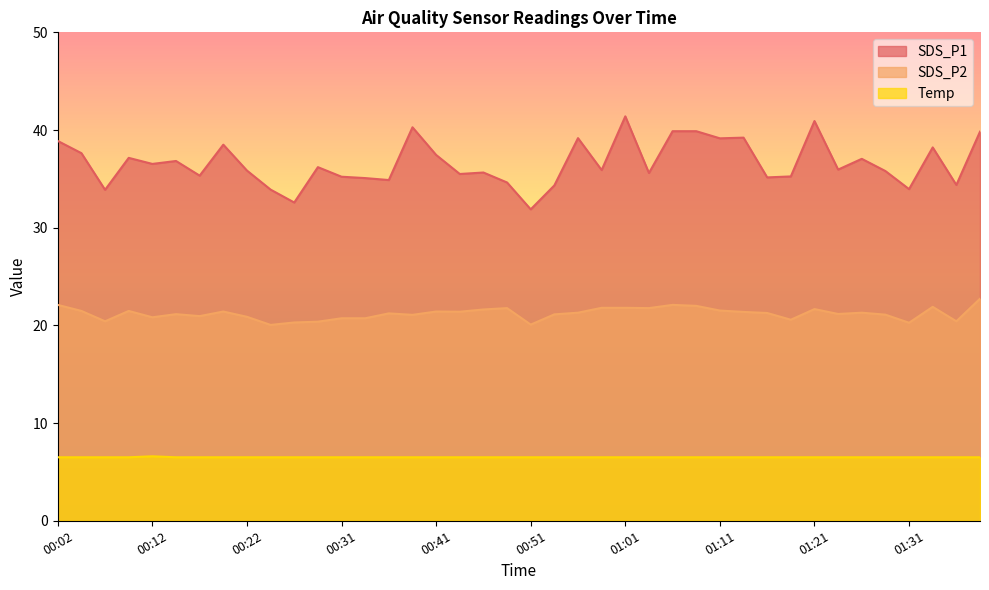

What is the total value across all series at 00:22?

63.2